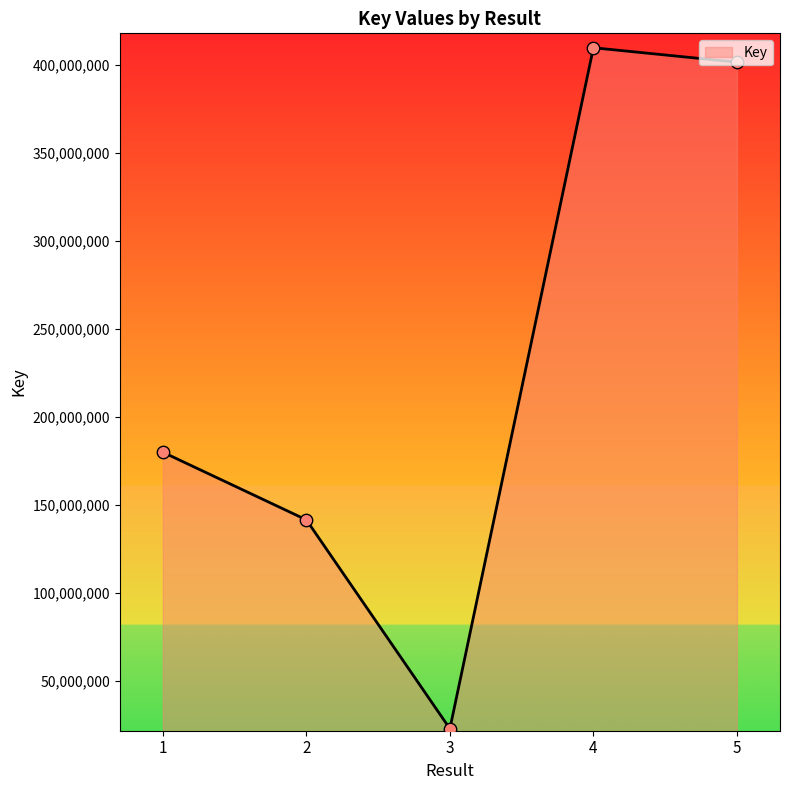

Which has a higher value, 5 or 3?

5